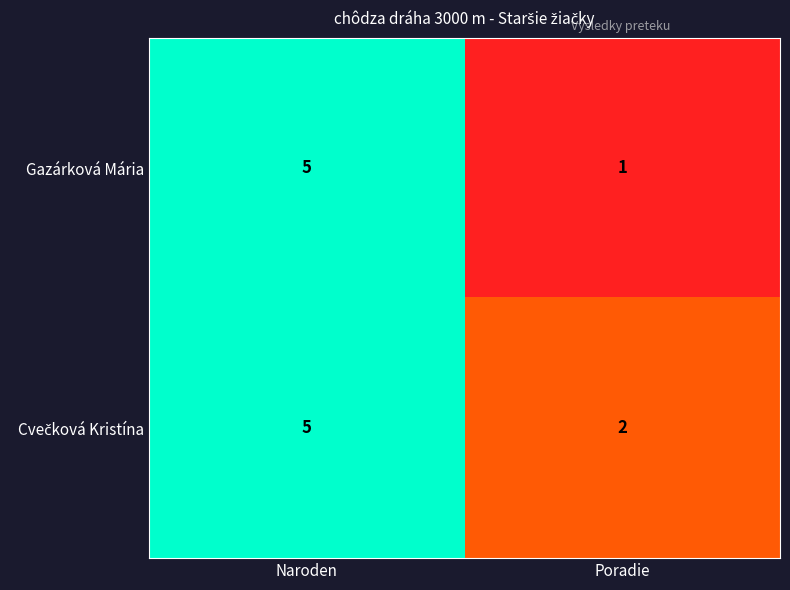

At how many categories does at least one series exceed 1?

2